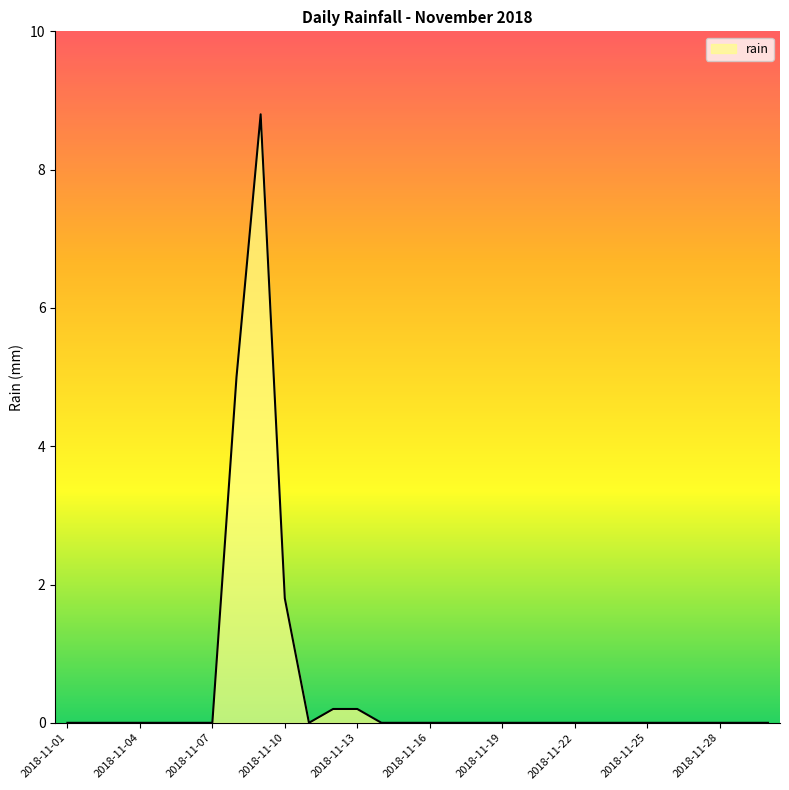

What is the greatest value displayed?

8.8